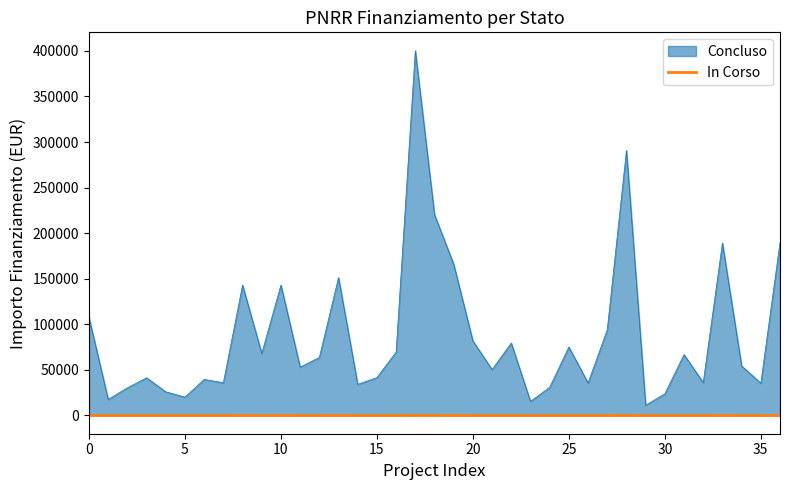

What is the maximum value shown in the chart?

400358.6